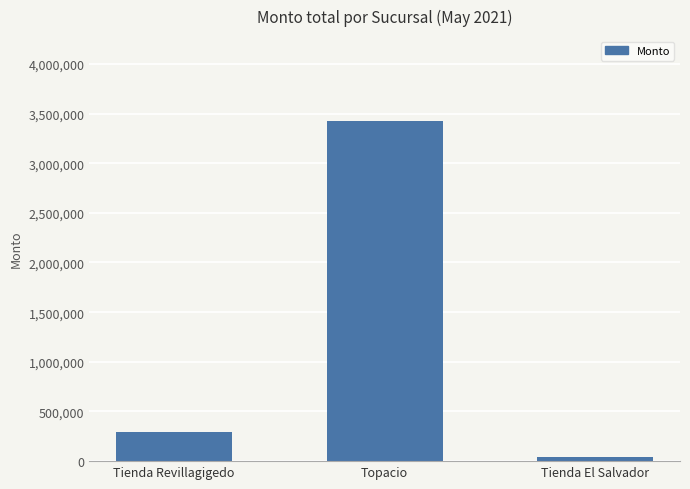

List the labels in order of value, largest first.

Topacio, Tienda Revillagigedo, Tienda El Salvador